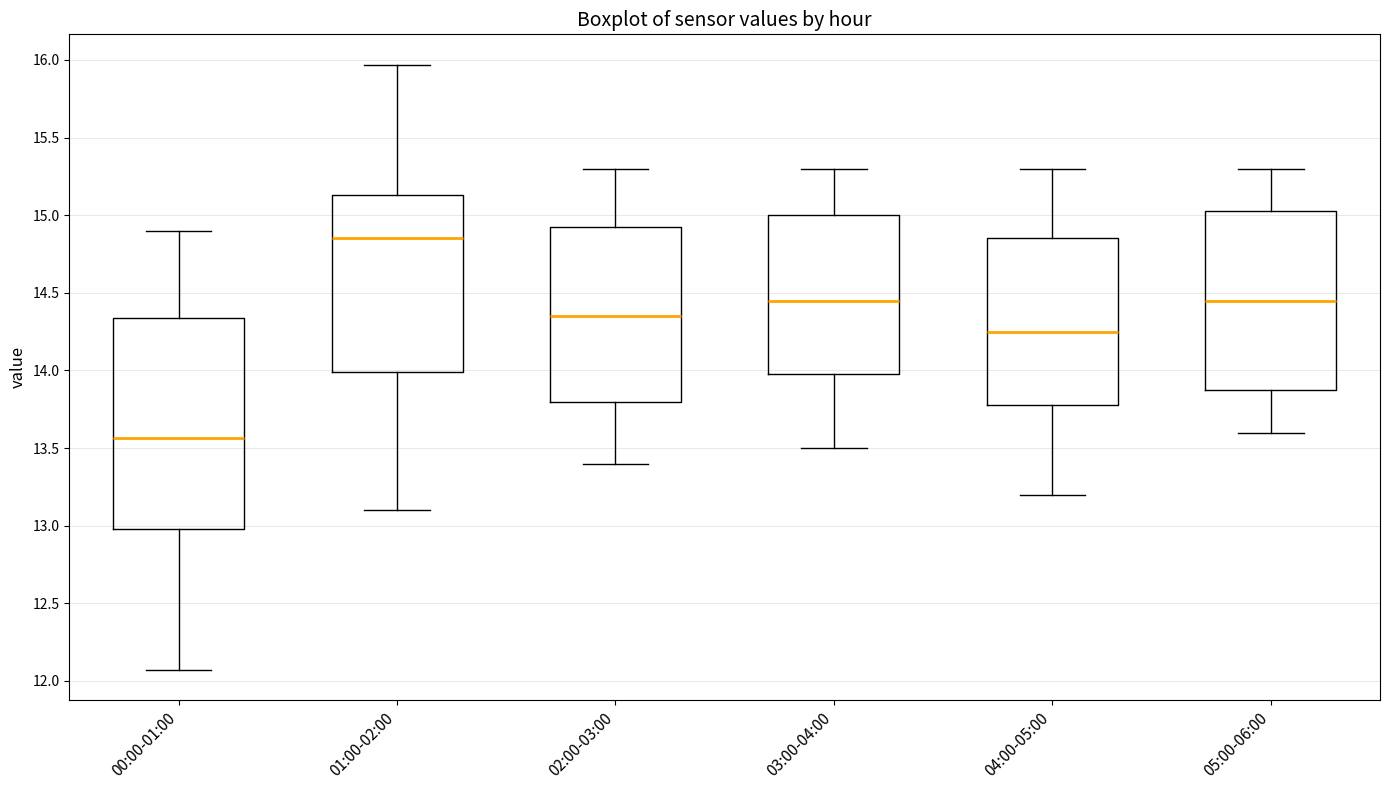

Reading left to right, transcribe this box plot: for each box, give where its median line is, the range the box spans, and where its two whiskers end, as read against the y-axis. The values are not printed on the chart, so give them approximately, as read against the axis.

00:00-01:00: median 13.55, box 13.00 to 14.35, whiskers 12.05 to 14.90
01:00-02:00: median 14.85, box 14.00 to 15.15, whiskers 13.10 to 15.95
02:00-03:00: median 14.35, box 13.80 to 14.95, whiskers 13.40 to 15.30
03:00-04:00: median 14.45, box 14.00 to 15.00, whiskers 13.50 to 15.30
04:00-05:00: median 14.25, box 13.80 to 14.85, whiskers 13.20 to 15.30
05:00-06:00: median 14.45, box 13.90 to 15.05, whiskers 13.60 to 15.30